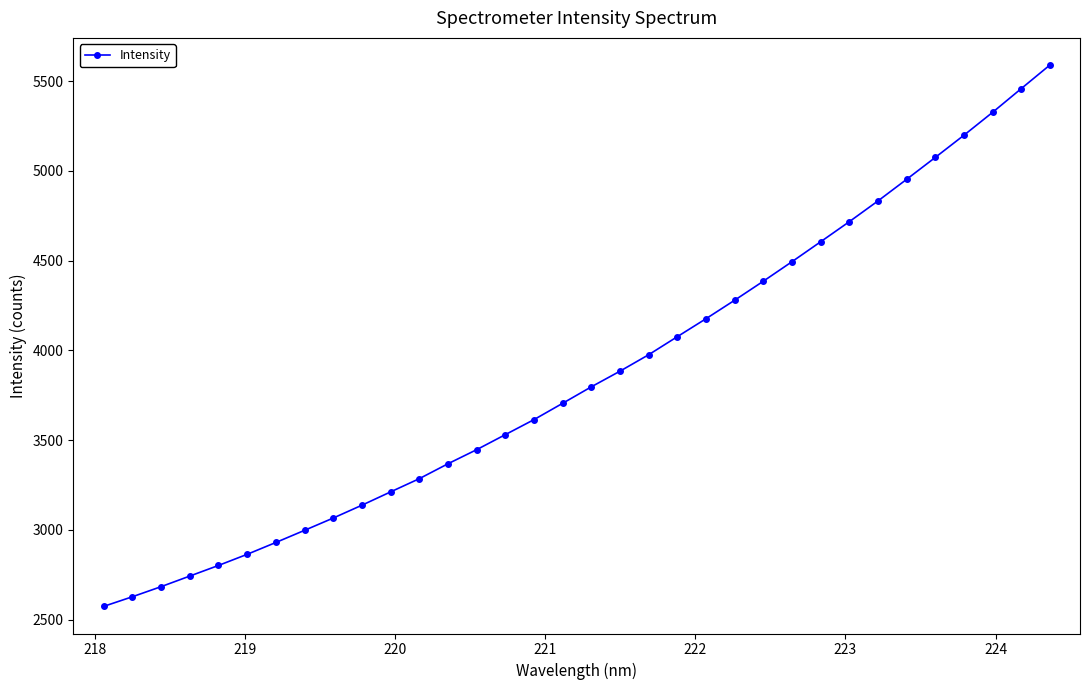

How many values are below 3797?

17